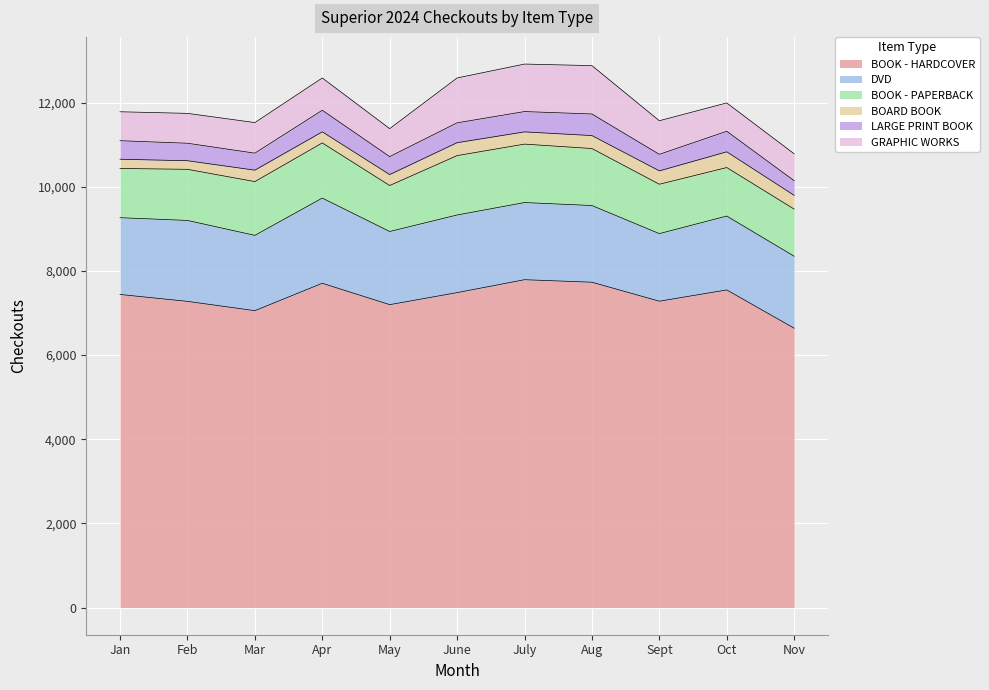

At which category is the sum across all series the highest?

July